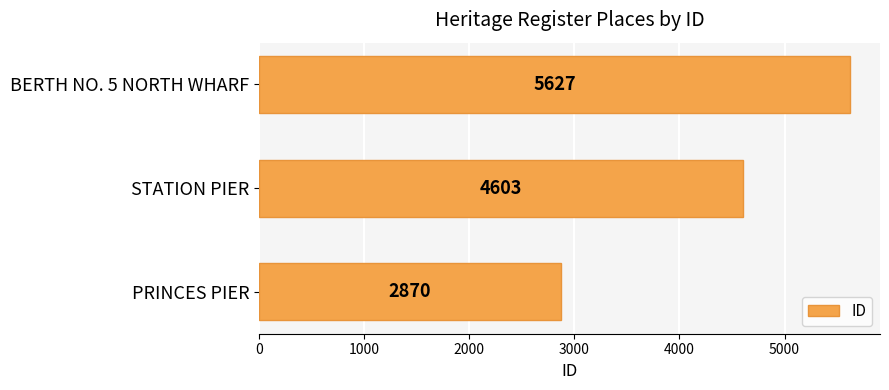

Rank the categories by value from lowest to highest.

PRINCES PIER, STATION PIER, BERTH NO. 5 NORTH WHARF